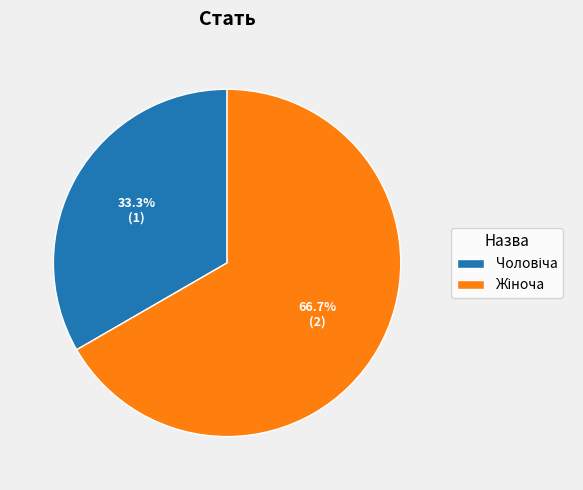

Is there a majority slice in this chart?

Yes